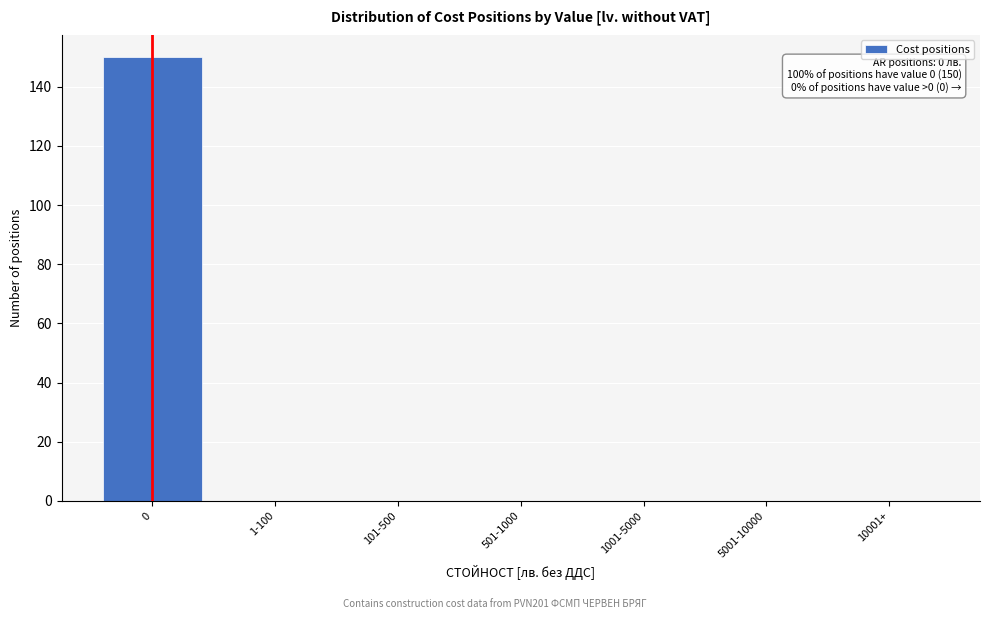

Reading left to right, what are all the values shown in this chart?

0=150	1-100=0	101-500=0	501-1000=0	1001-5000=0	5001-10000=0	10001+=0